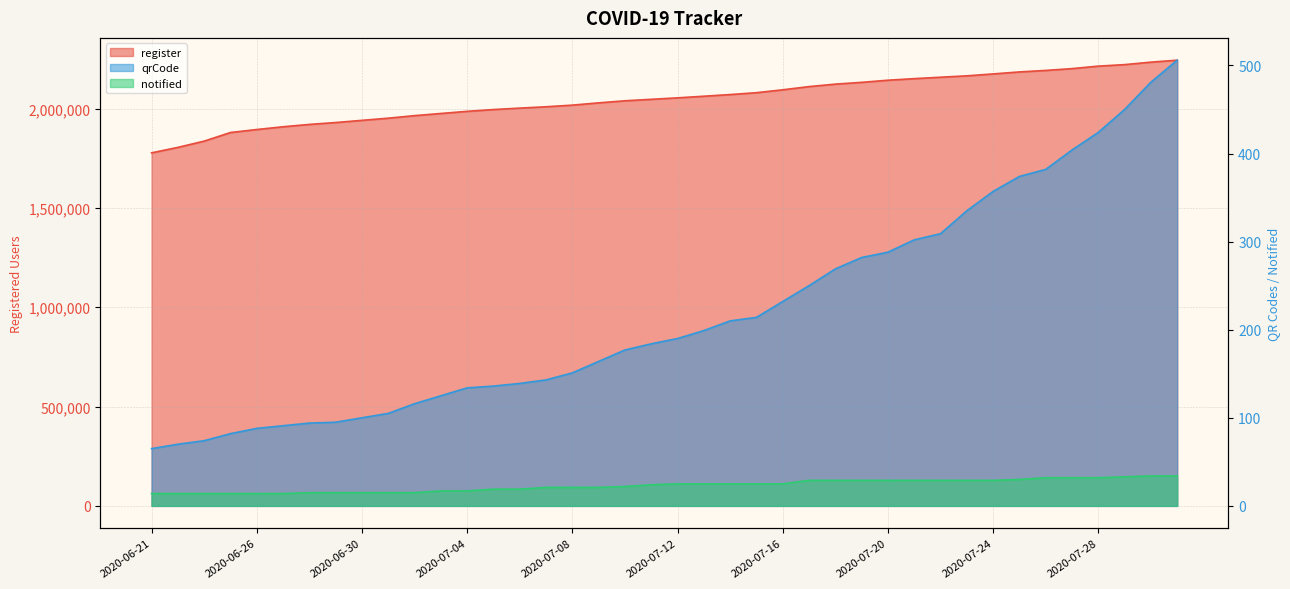

Which series has the largest range (max minus min)?

register